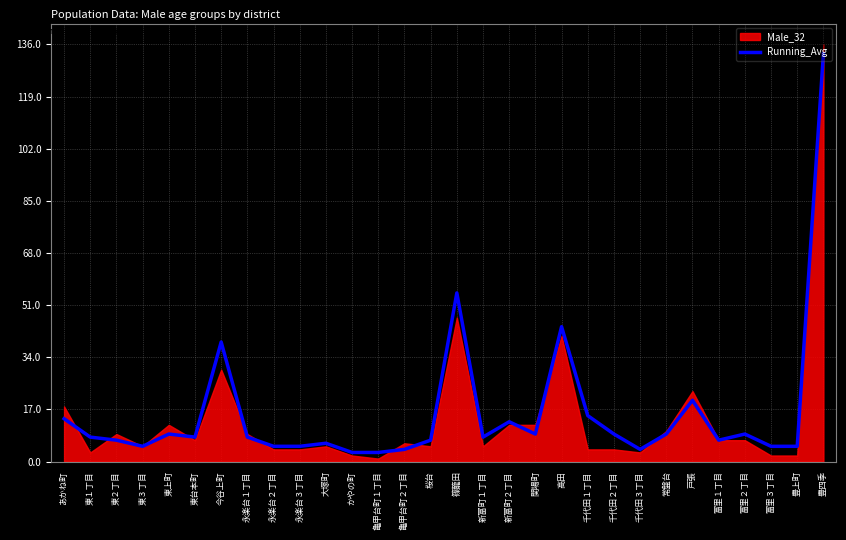

List the labels in order of value, largest first.

豊四季, 篠籠田, 高田, 今谷上町, 戸張, 千代田１丁目, あかね町, 新富町２丁目, 東上町, 関場町, 千代田２丁目, 常盤台, 富里２丁目, 東１丁目, 東台本町, 永楽台１丁目, 新富町１丁目, 東２丁目, 桜台, 富里１丁目, 大塚町, 東３丁目, 永楽台２丁目, 永楽台３丁目, 富里３丁目, 豊上町, 亀甲台町２丁目, 千代田３丁目, かやの町, 亀甲台町１丁目